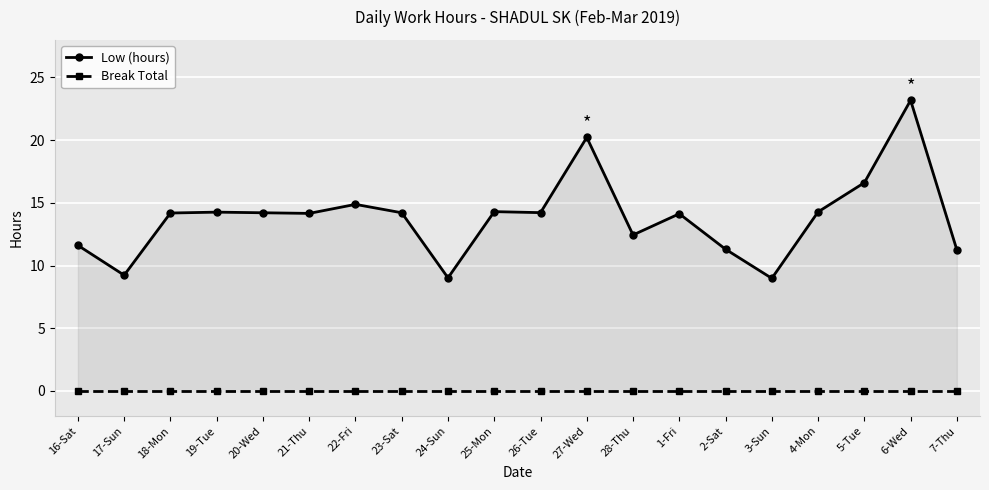

Rank the categories by Low (hours) value from highest to lowest.

6-Wed, 27-Wed, 5-Tue, 22-Fri, 25-Mon, 4-Mon, 19-Tue, 26-Tue, 20-Wed, 23-Sat, 18-Mon, 21-Thu, 1-Fri, 28-Thu, 16-Sat, 2-Sat, 7-Thu, 17-Sun, 24-Sun, 3-Sun